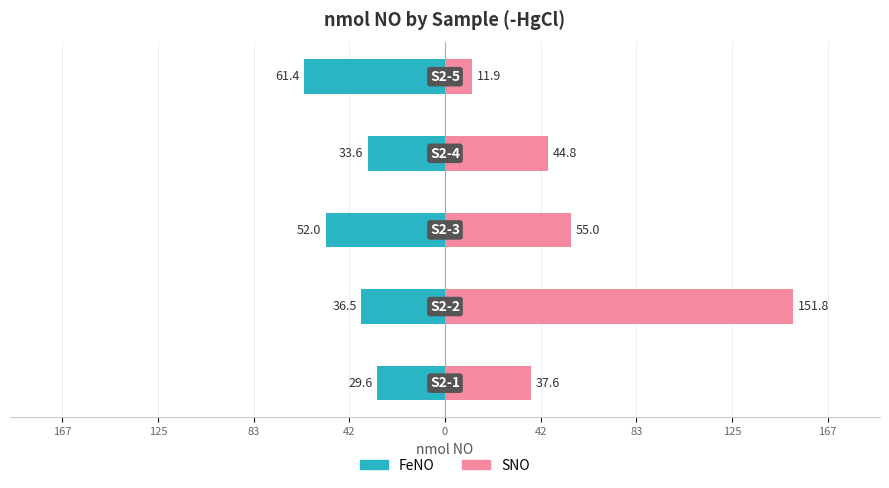

Which series has the largest total across all categories?

SNO